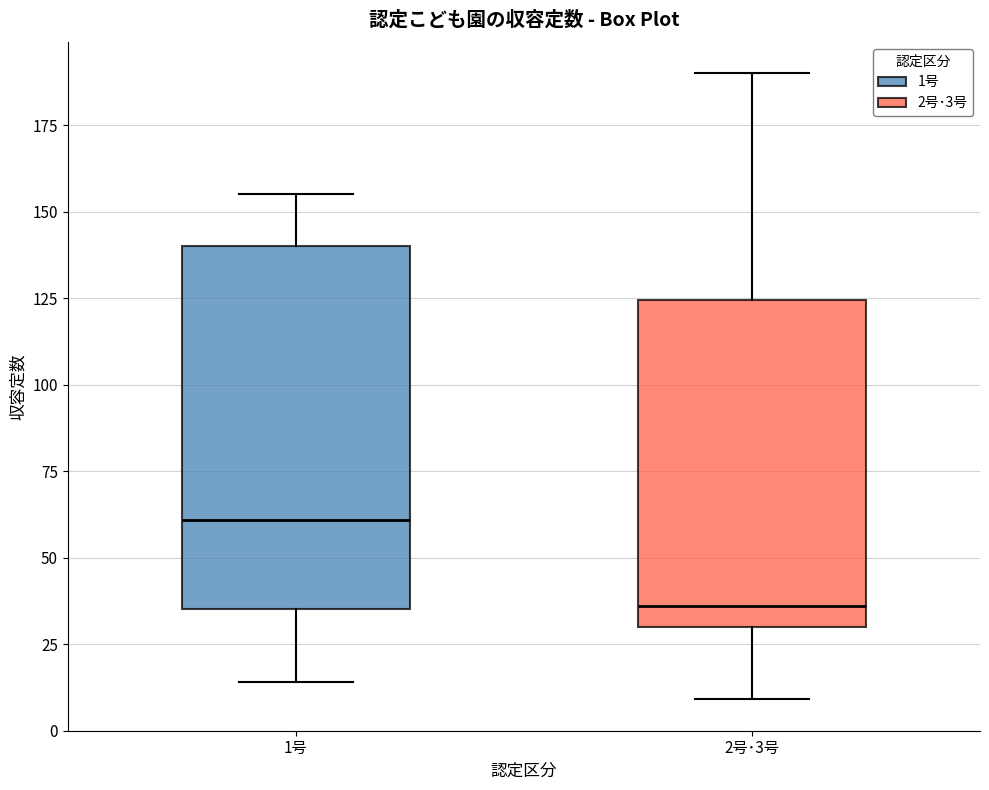

Which box has the highest median line?

1号